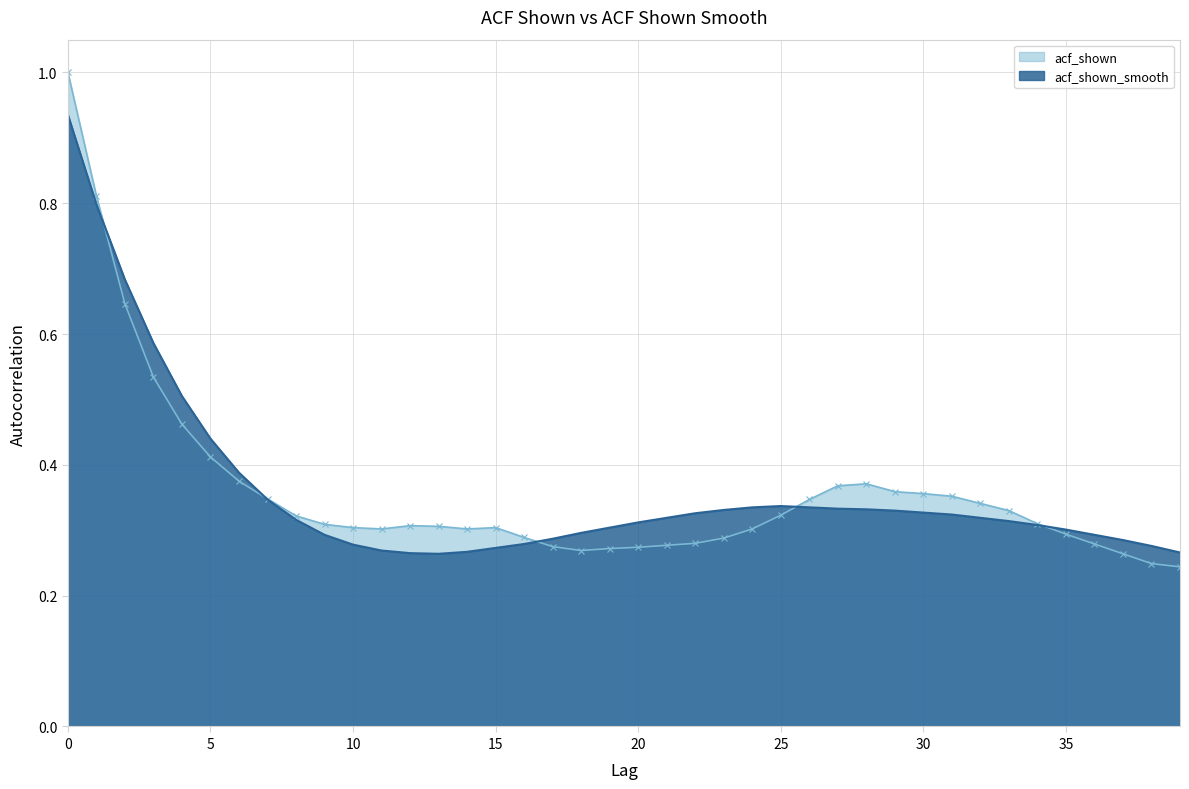

True or false: acf_shown and acf_shown_smooth intersect in this chart.

True